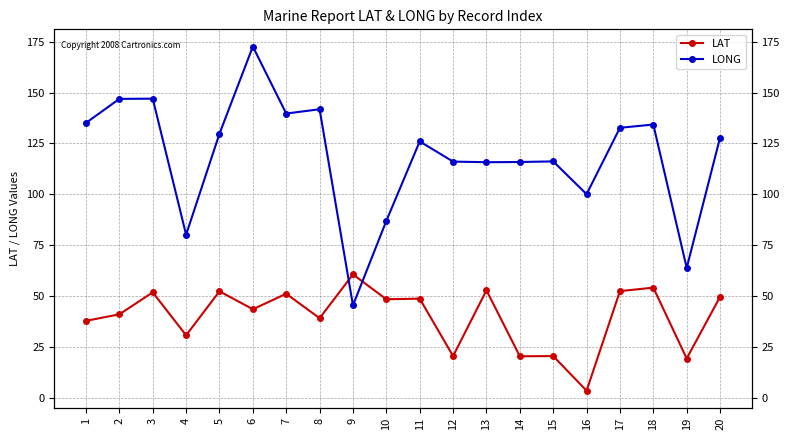

What is the maximum value for LAT?

60.7